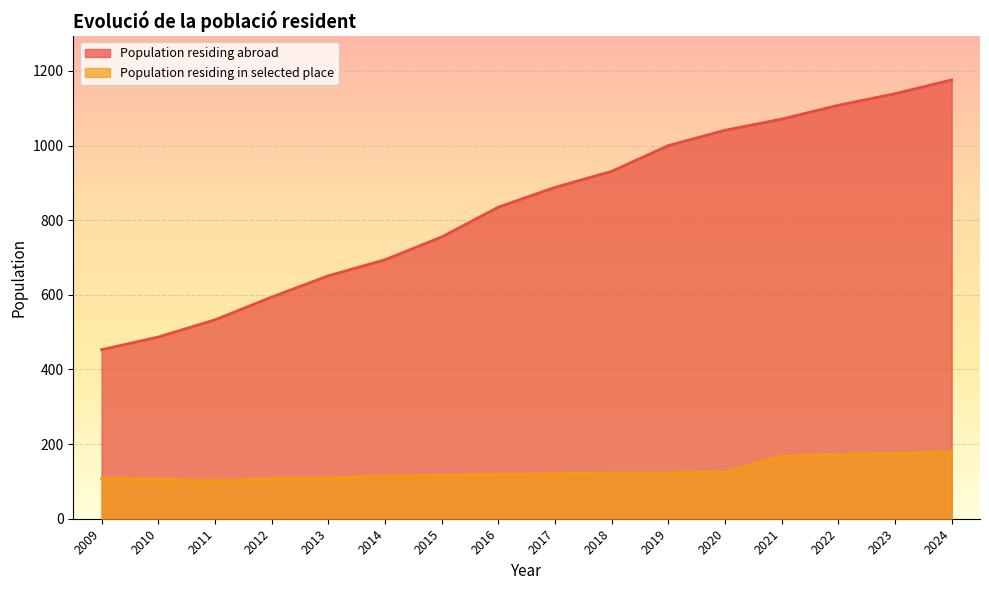

Count the number of values greater than 888.

7